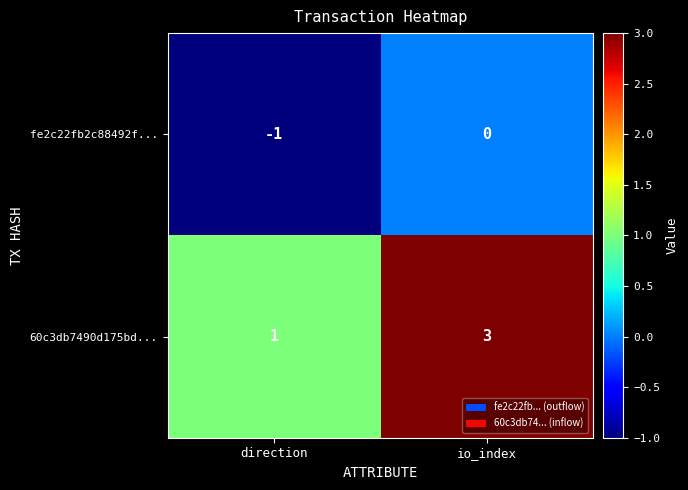

Which series has the largest total across all categories?

60c3db7490d175bd...